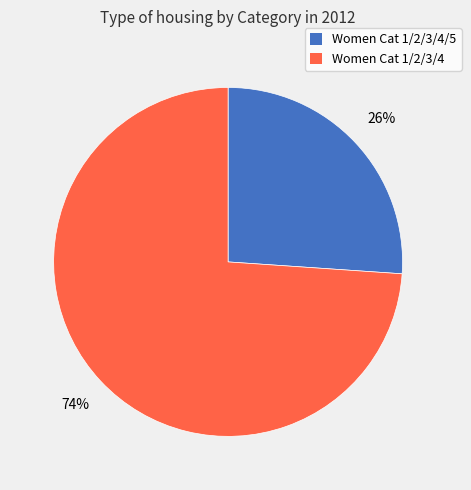

To the nearest percent, what is the difference between the largest and smallest slice percentages?

48%